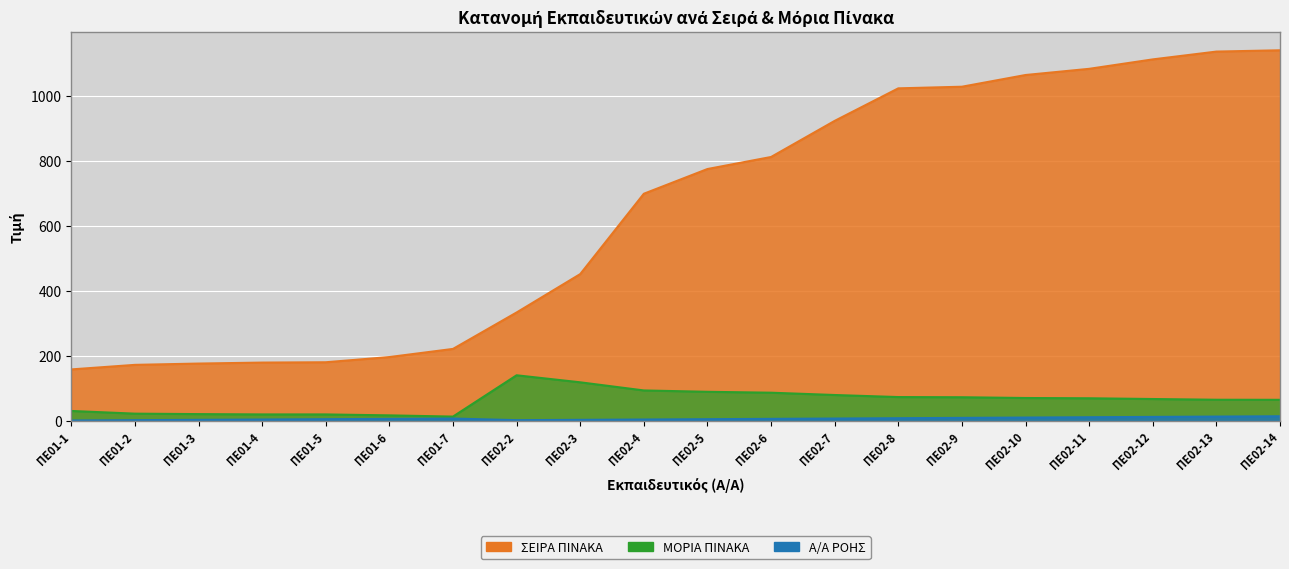

The ΣΕΙΡΑ ΠΙΝΑΚΑ series shows 1022.0 at ΠΕ02-8. True or false?

True